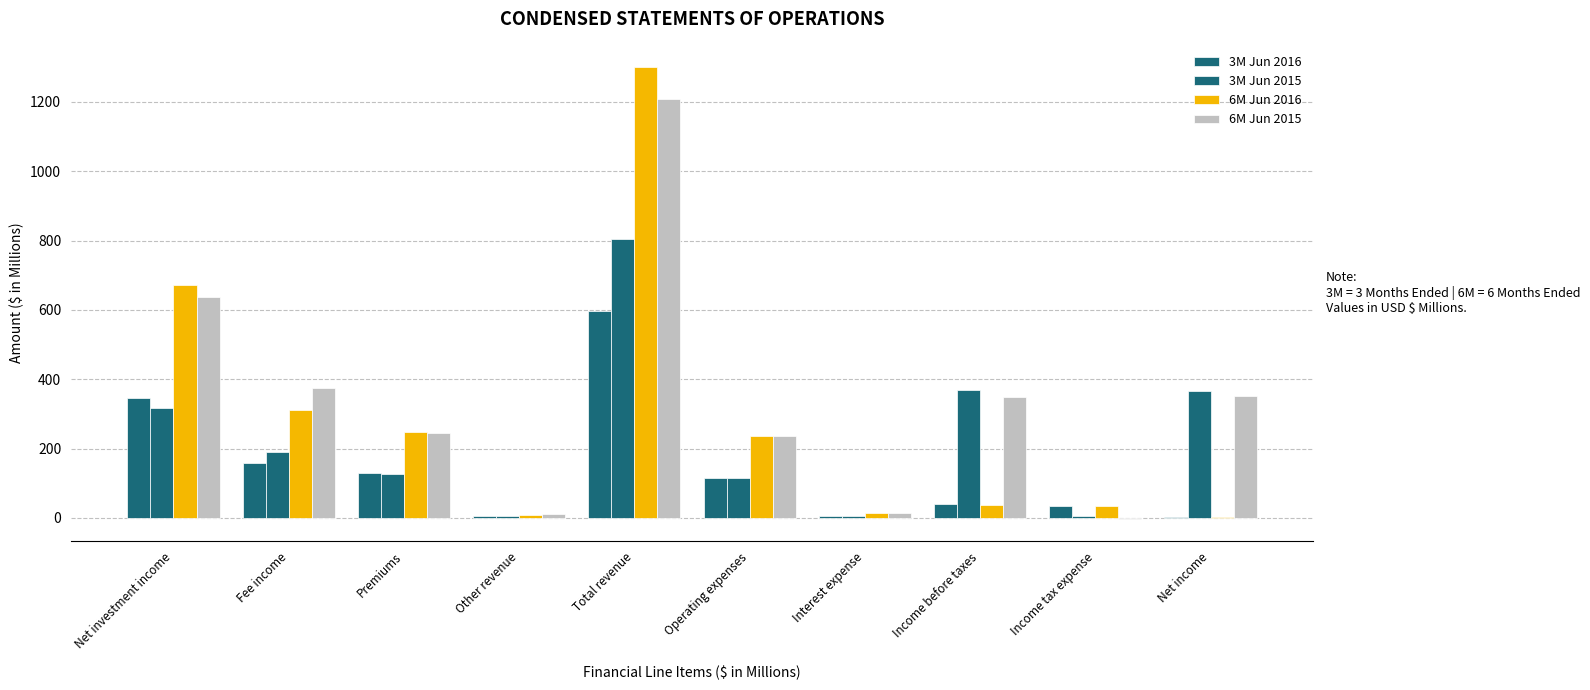

At which label does 3M Jun 2015 first exceed 190?

Net investment income